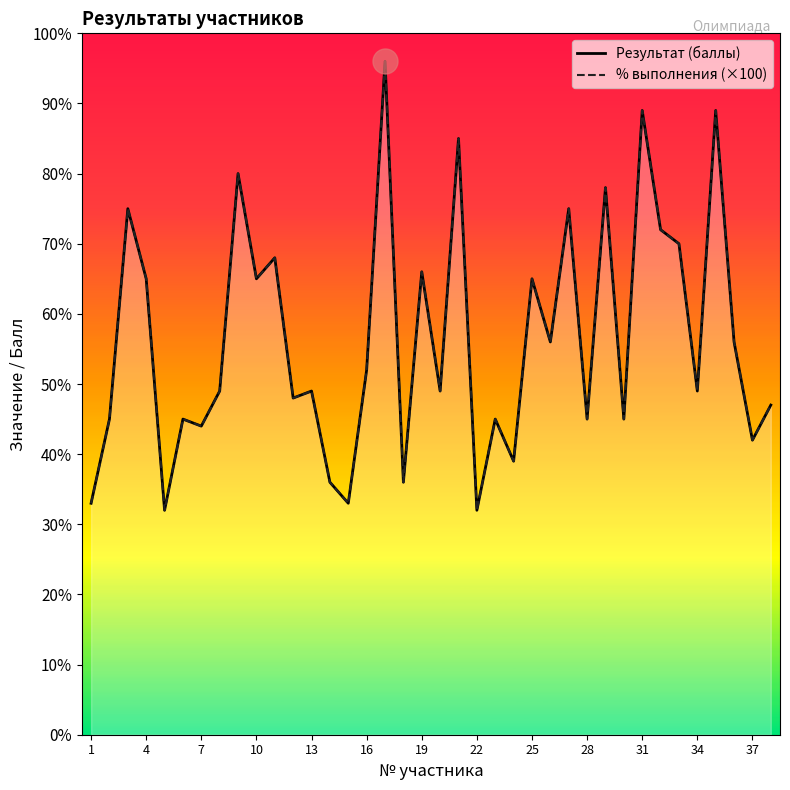

True or false: Результат (баллы) and % выполнения (×100) intersect in this chart.

False